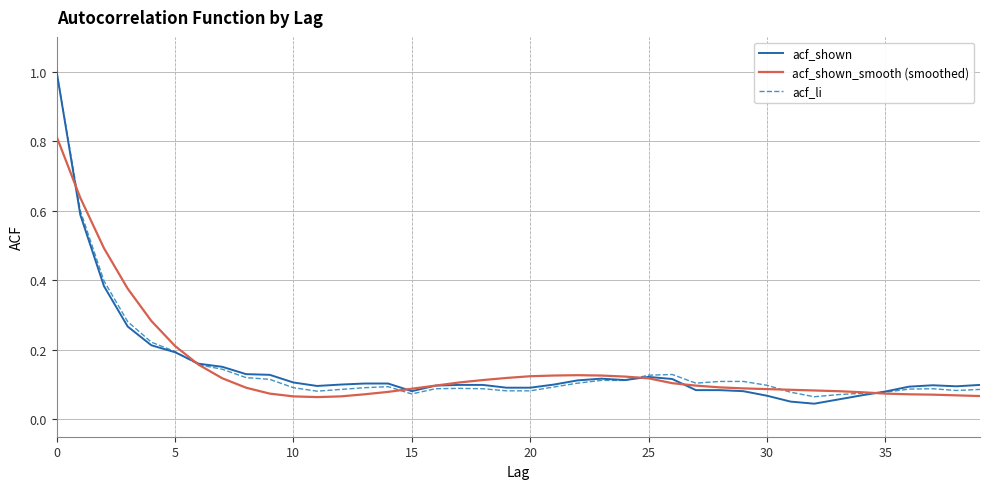

Which series has the largest range (max minus min)?

acf_shown